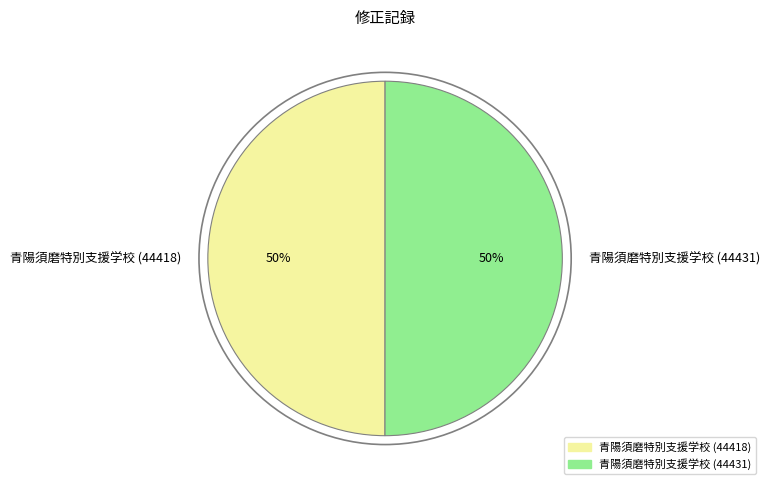

How many segments does this pie chart have?

2